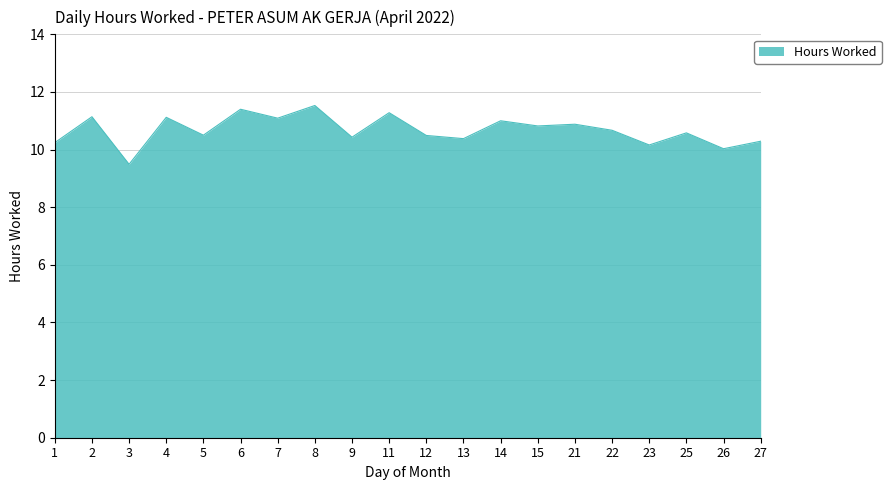

What is the difference between the values at 22 and 2?

0.5